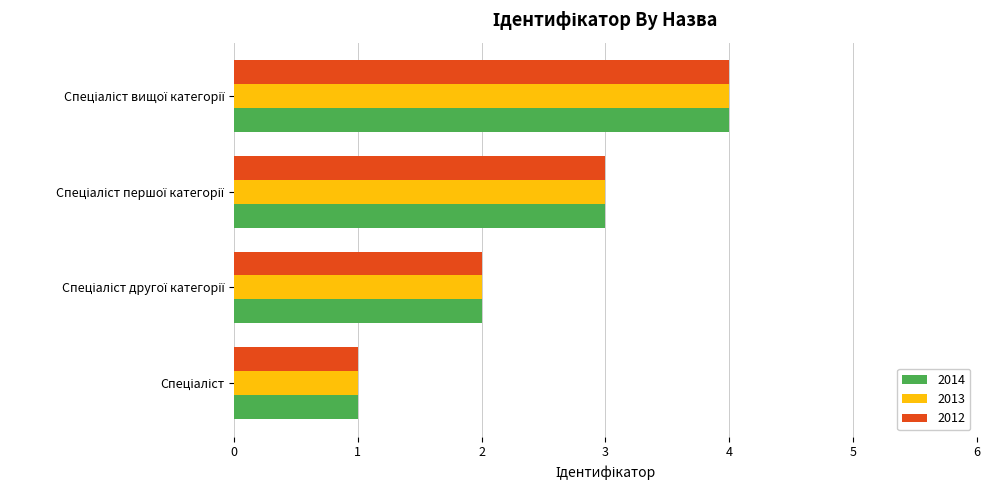

What is the sum of all 2013 values?

10